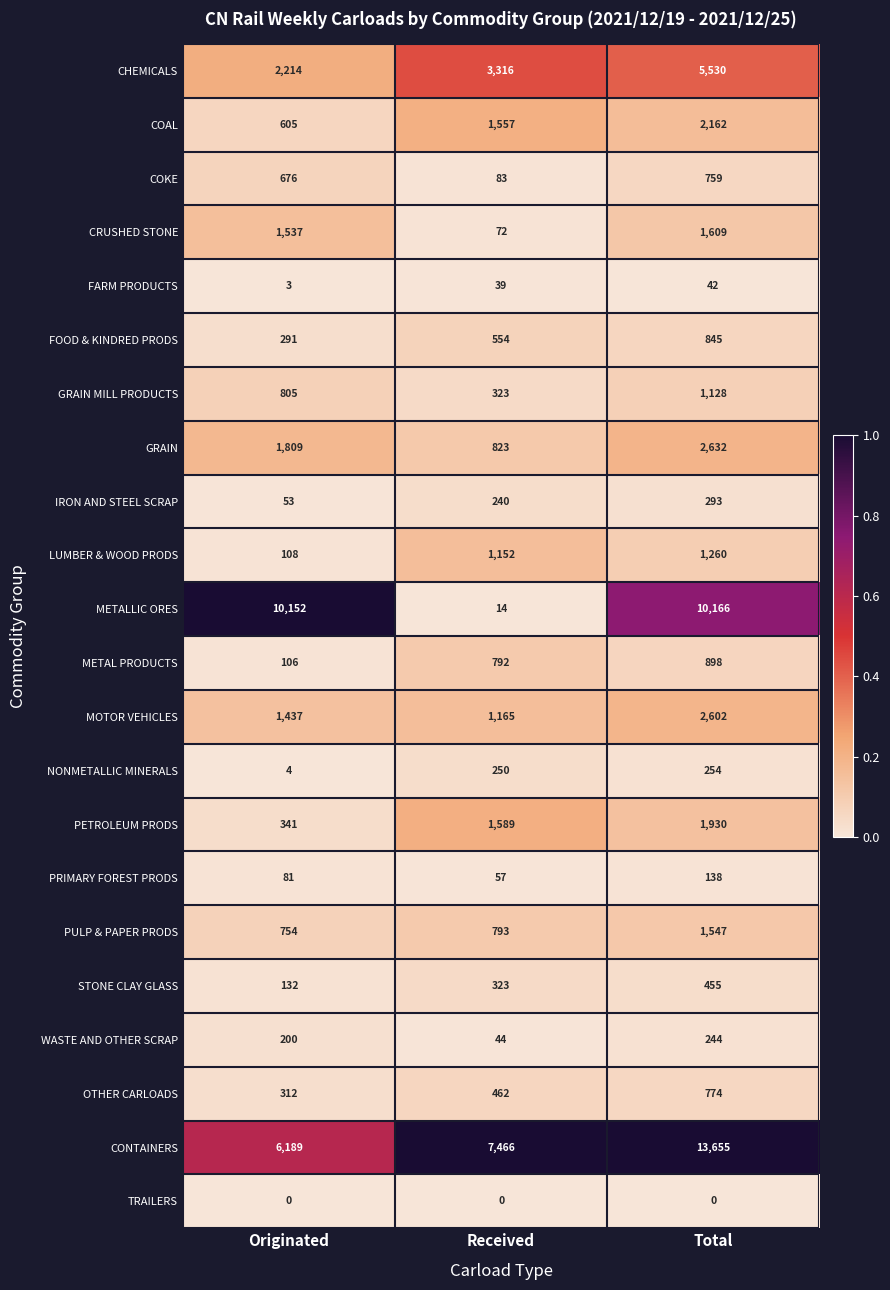

Rank the series at Total from highest to lowest value.

CONTAINERS, METALLIC ORES, CHEMICALS, GRAIN, MOTOR VEHICLES, COAL, PETROLEUM PRODS, CRUSHED STONE, PULP & PAPER PRODS, LUMBER & WOOD PRODS, GRAIN MILL PRODUCTS, METAL PRODUCTS, FOOD & KINDRED PRODS, OTHER CARLOADS, COKE, STONE CLAY GLASS, IRON AND STEEL SCRAP, NONMETALLIC MINERALS, WASTE AND OTHER SCRAP, PRIMARY FOREST PRODS, FARM PRODUCTS, TRAILERS